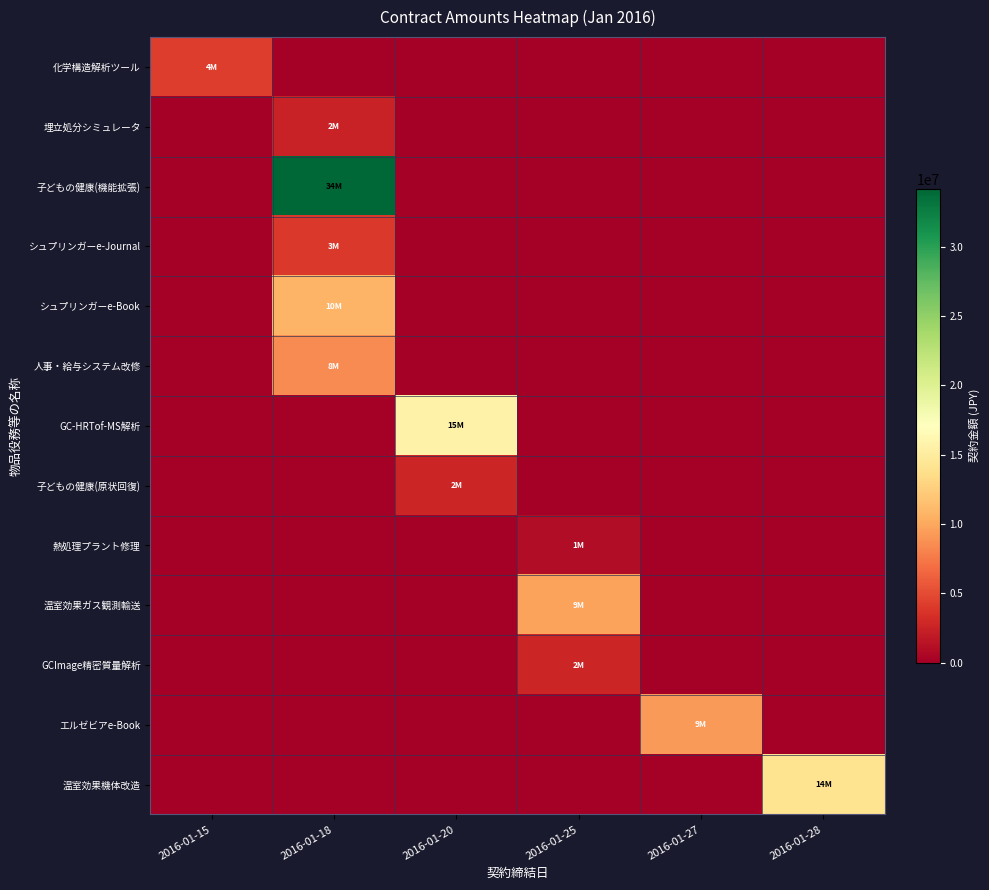

Which label corresponds to the largest value in the chart?

2016-01-18